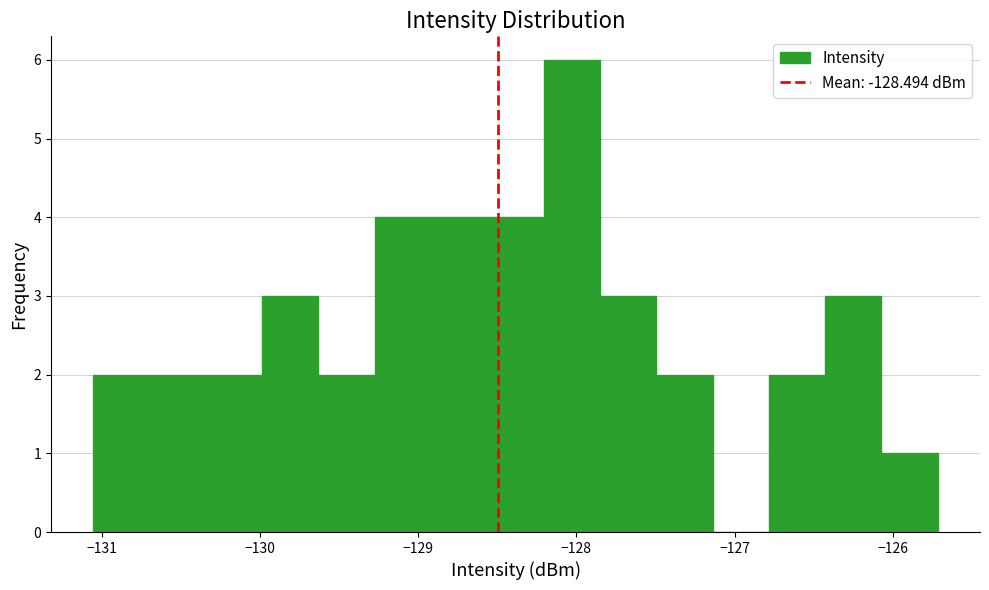

Around what value on the x-axis is the tallest bar? Give the approximate position of its centre, as read against the axis.

-128.0